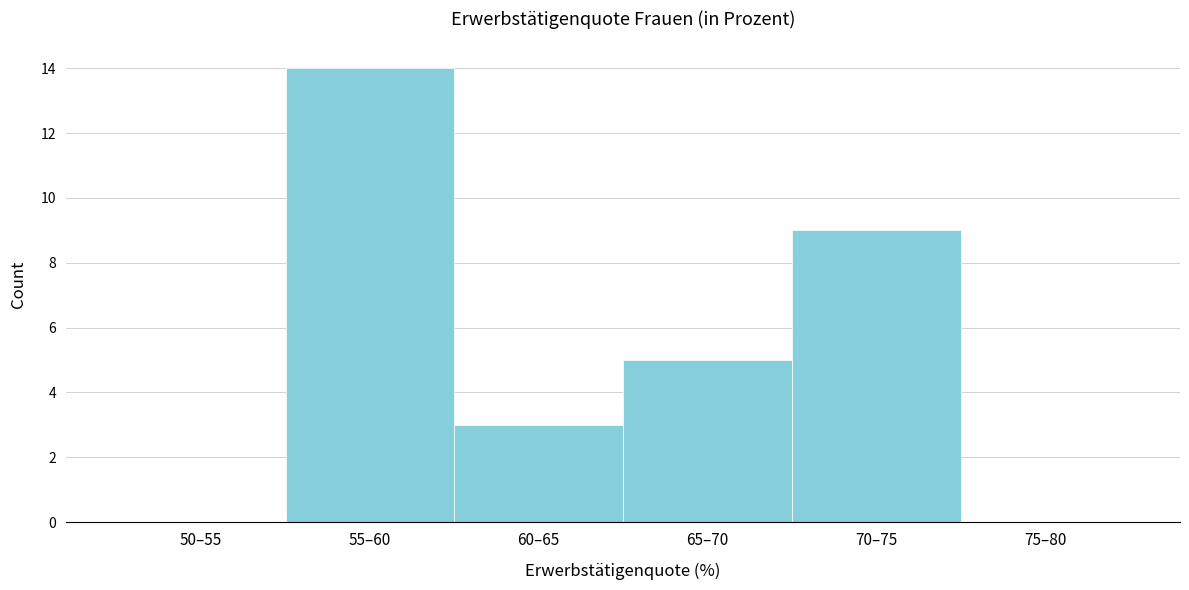

Reading left to right, extract all data points from this chart.

50–55=0	55–60=14	60–65=3	65–70=5	70–75=9	75–80=0